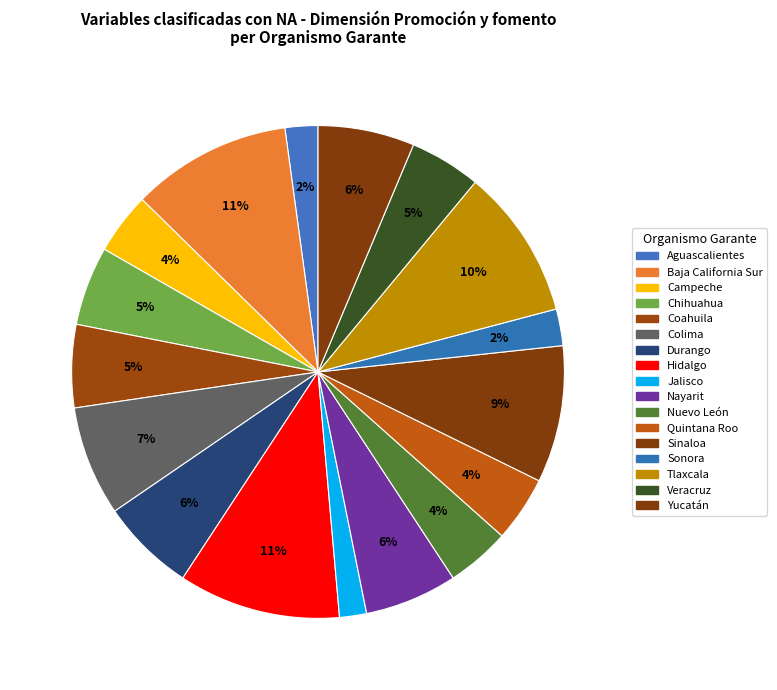

How many slices are in this pie chart?

17